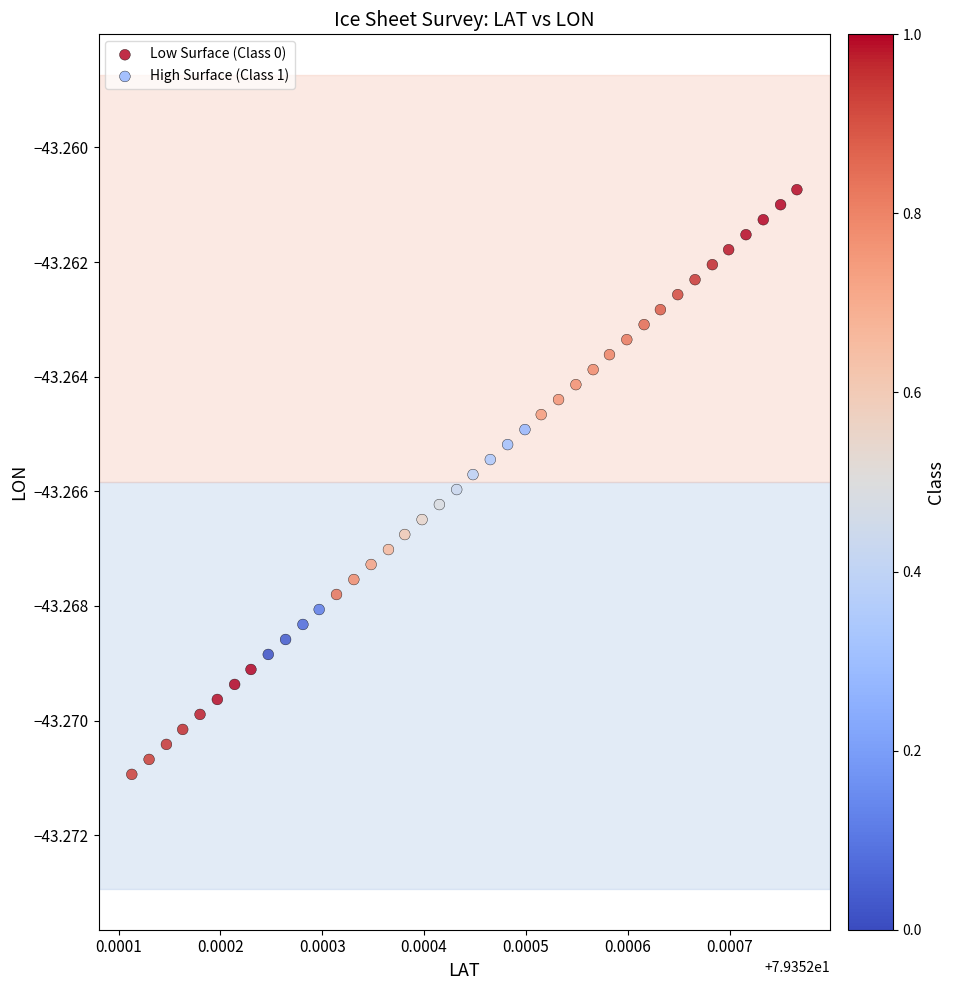

Which series contains the lowest Y value?

High Surface (Class 1)